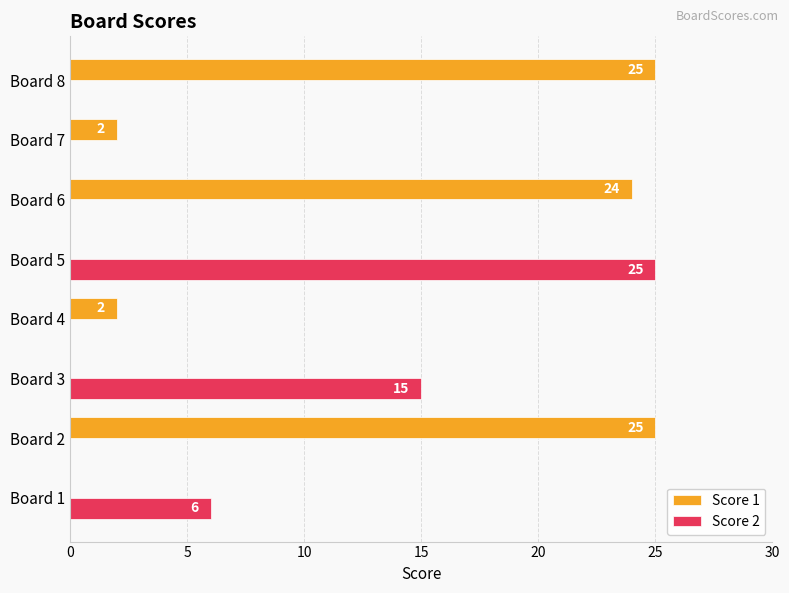

Is it true that Score 1 equals 15 at Board 3?

False